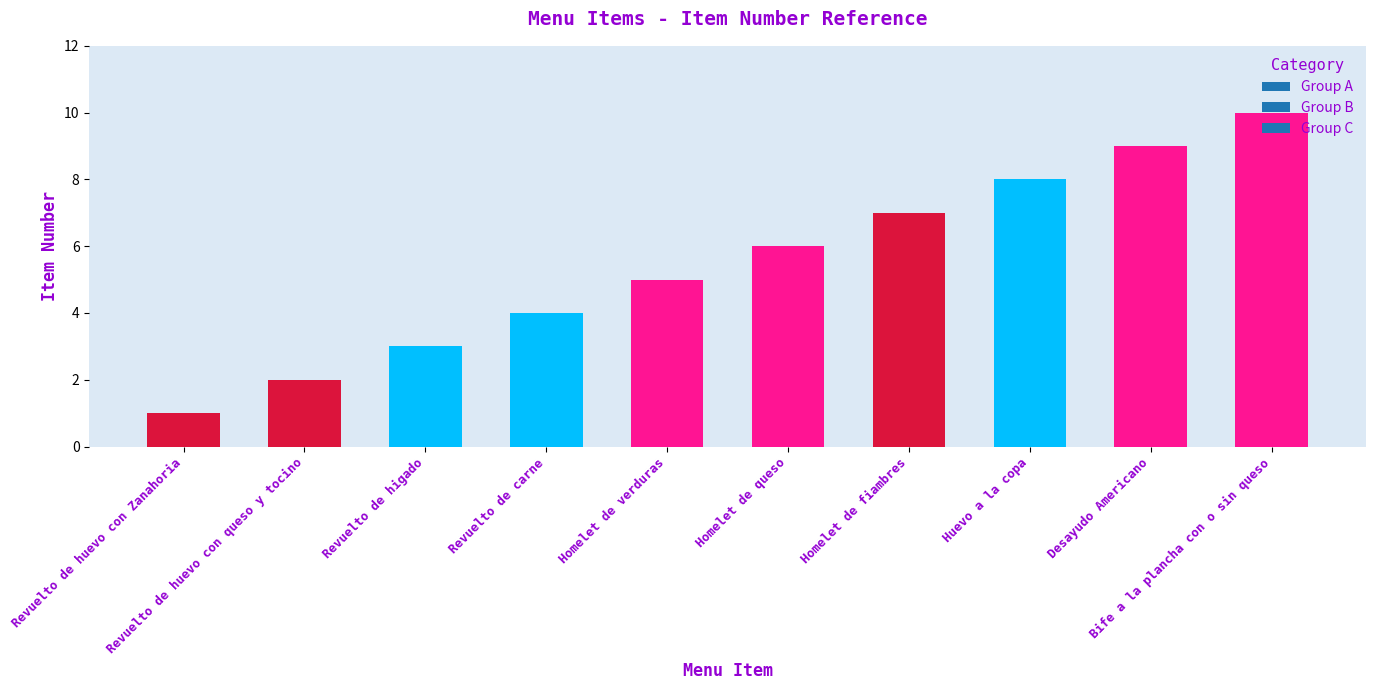

Read the value at Homelet de queso.

6